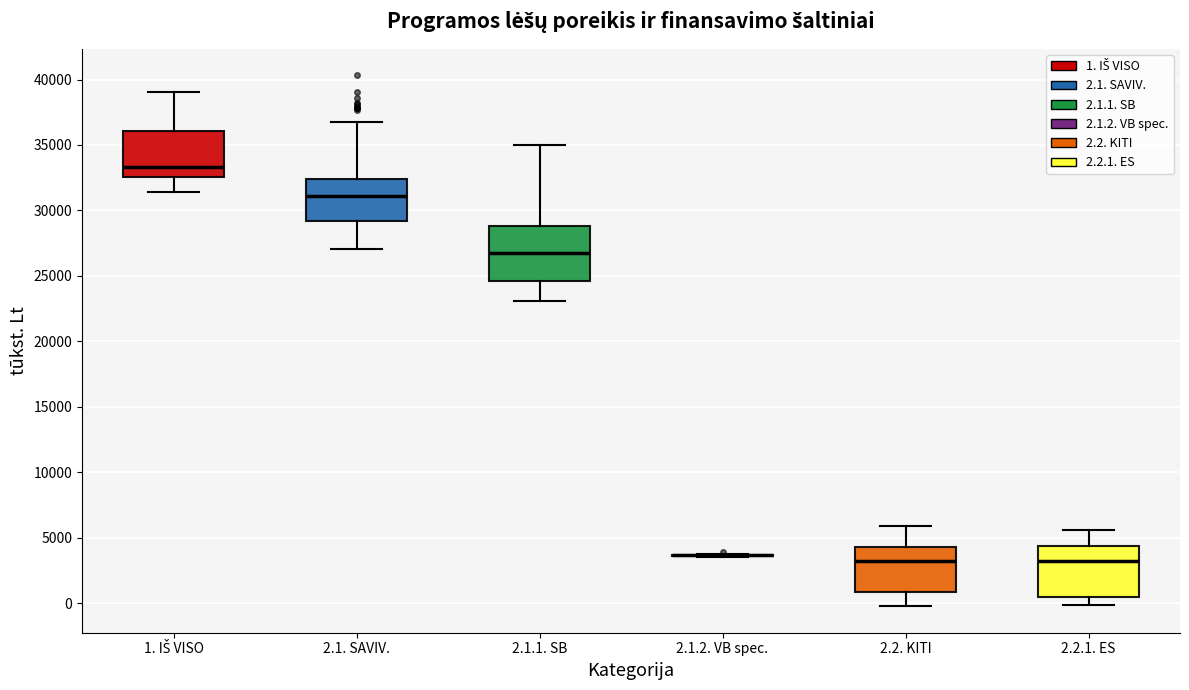

Reading left to right, read every box against the y-axis: the position of its median line, the range the box covers, and the ends of its whiskers. The values are not printed on the chart, so give them approximately, as read against the axis.

1. IŠ VISO: median 33500, box 32500 to 36000, whiskers 31500 to 39000
2.1. SAVIV.: median 31000, box 29000 to 32500, whiskers 27000 to 36500
2.1.1. SB: median 27000, box 24500 to 29000, whiskers 23000 to 35000
2.1.2. VB spec.: box collapsed to a line at 3500, whiskers 3500 to 4000
2.2. KITI: median 3000, box 1000 to 4500, whiskers 0 to 6000
2.2.1. ES: median 3000, box 500 to 4500, whiskers 0 to 5500